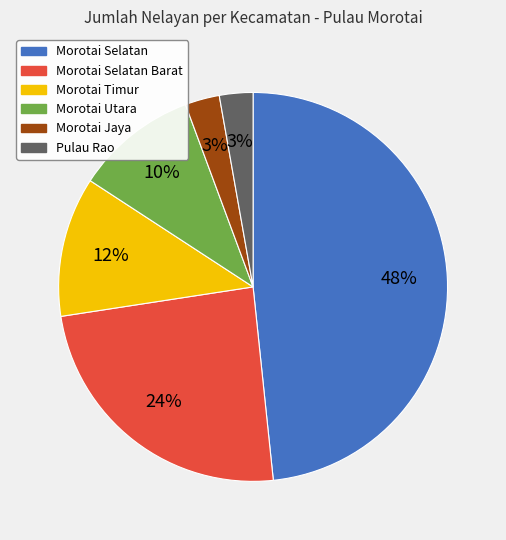

How many slices are in this pie chart?

6